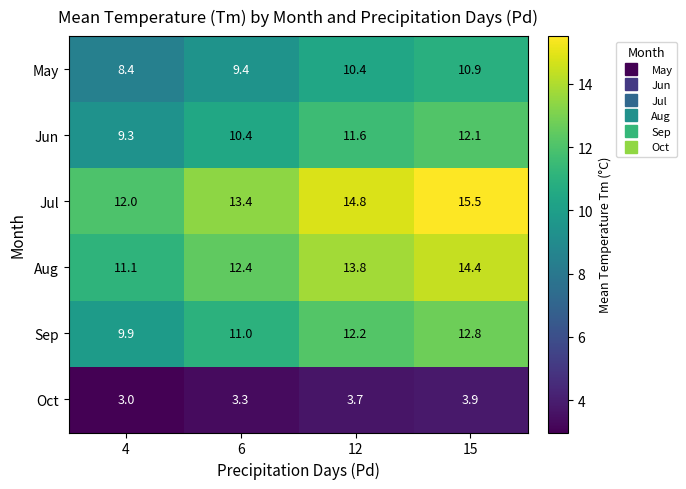

What is the sum of the Jun values at 15 and 12?

23.7